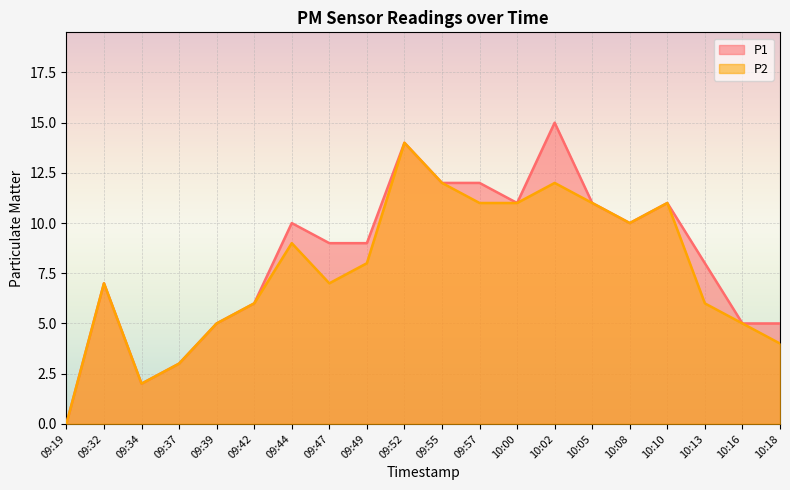

True or false: P2 and P1 cross at least once.

False